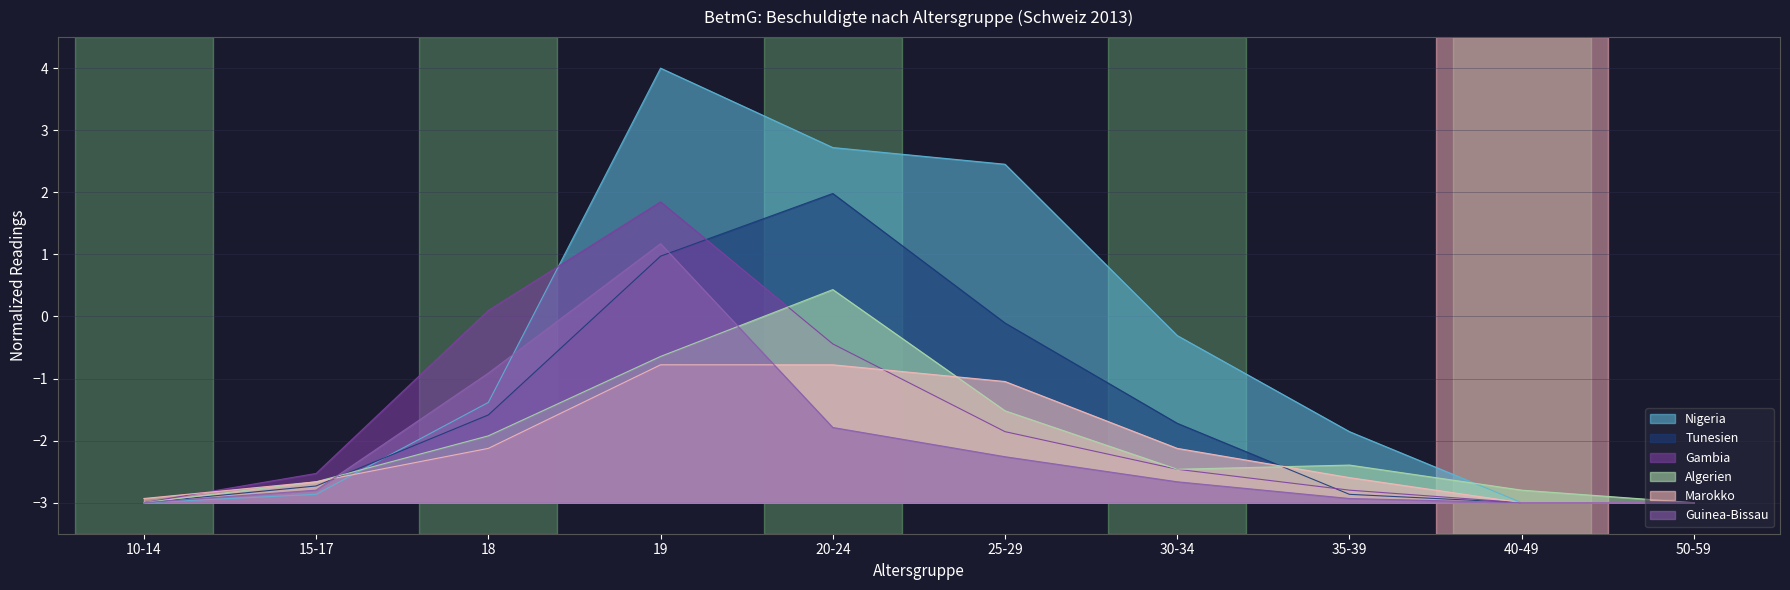

Between which two adjacent categories do Nigeria and Marokko first intersect?

15-17 and 18